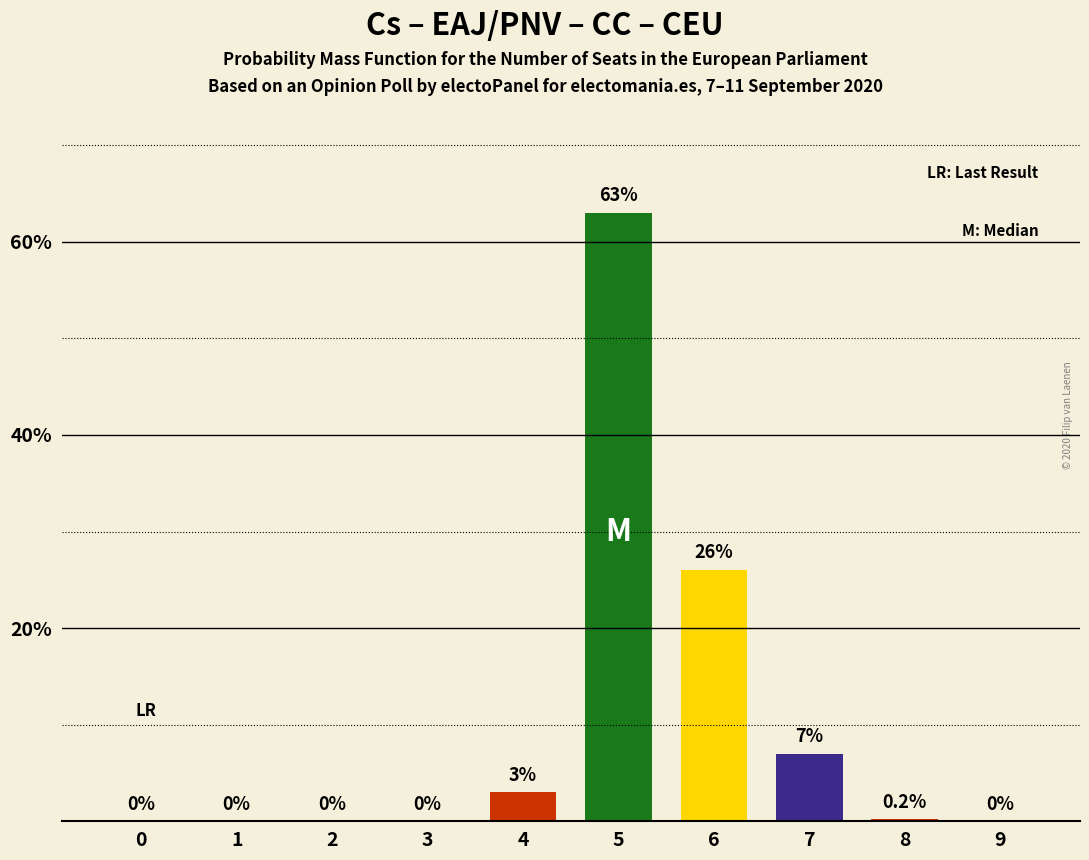

What is the change in value from 5 to 6?

-37.0